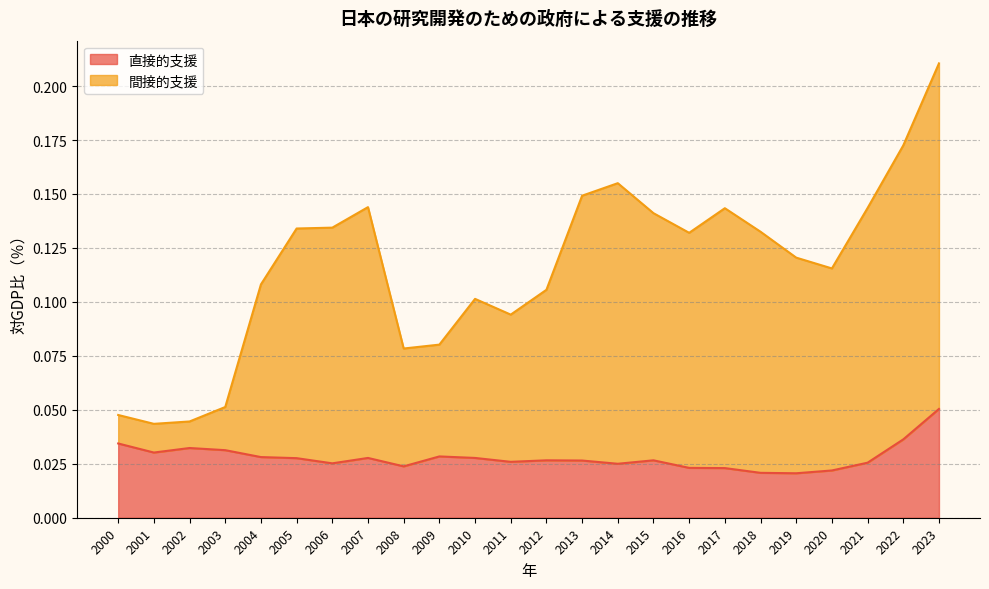

Reading left to right, list all the values displayed in this chart.

直接的支援: 0.0	0.0	0.0	0.0	0.0	0.0	0.0	0.0	0.0	0.0	0.0	0.0	0.0	0.0	0.0	0.0	0.0	0.0	0.0	0.0	0.0	0.0	0.0	0.1
間接的支援: 0.0	0.0	0.0	0.1	0.1	0.1	0.1	0.1	0.1	0.1	0.1	0.1	0.1	0.1	0.2	0.1	0.1	0.1	0.1	0.1	0.1	0.1	0.2	0.2